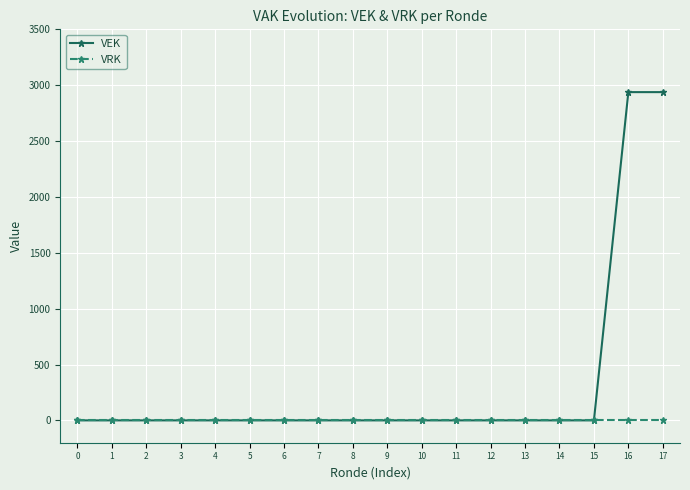

Which series has the largest total across all categories?

VEK